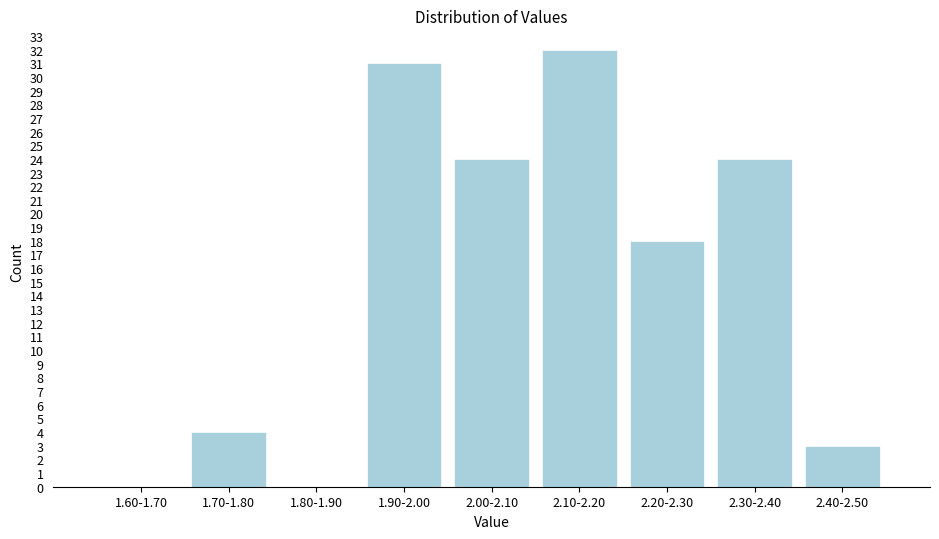

Reading right to left, transcribe all the data shown in this chart.

2.40-2.50=3	2.30-2.40=24	2.20-2.30=18	2.10-2.20=32	2.00-2.10=24	1.90-2.00=31	1.80-1.90=0	1.70-1.80=4	1.60-1.70=0